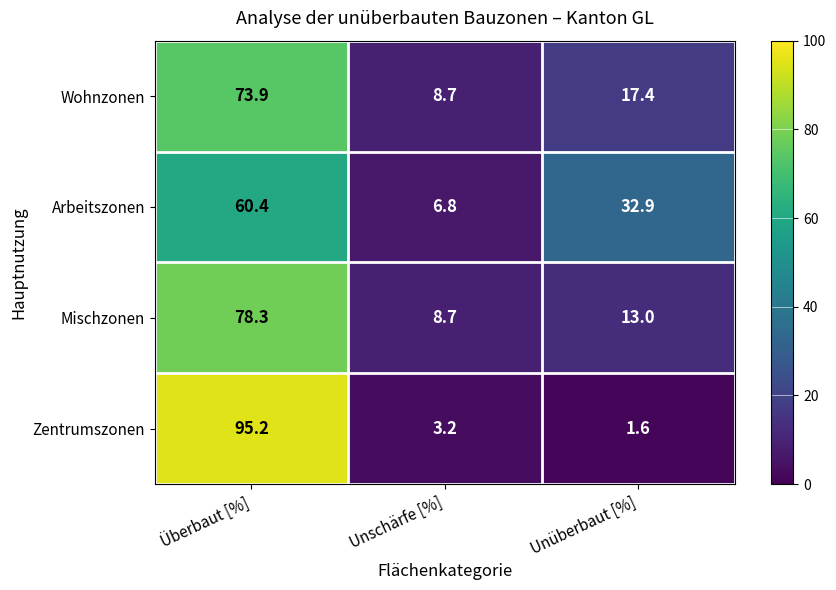

Which category has the lowest value in the Wohnzonen series?

Unschärfe [%]